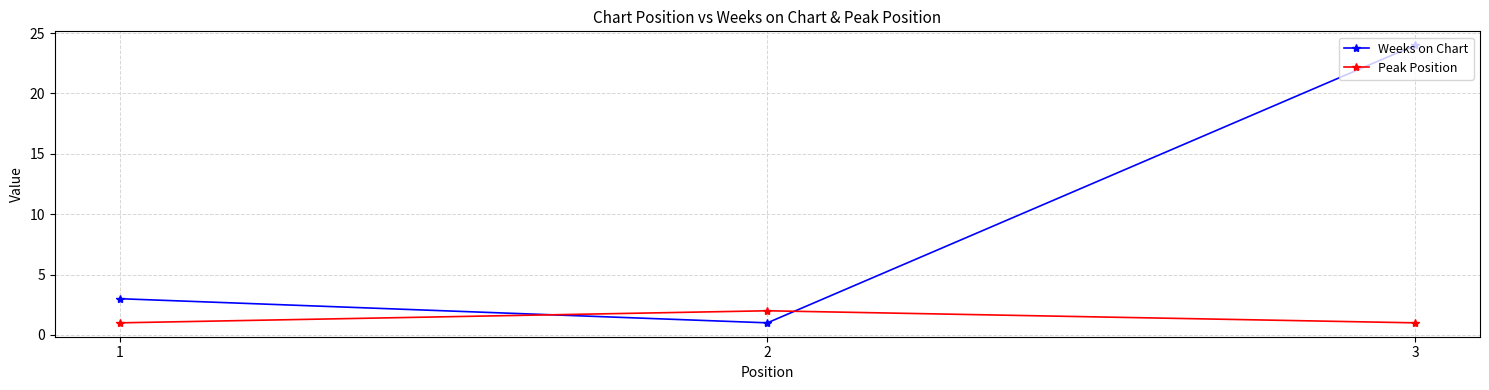

Does the chart display data point markers on the line(s)?

Yes